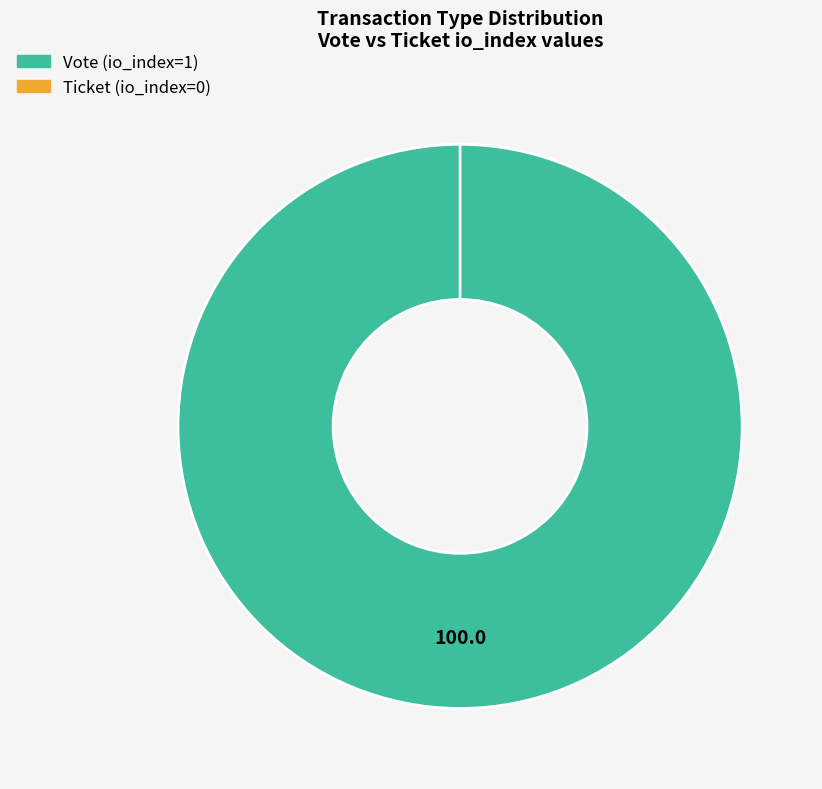

Which has a higher value, Vote (io_index=1) or Ticket (io_index=0)?

Vote (io_index=1)